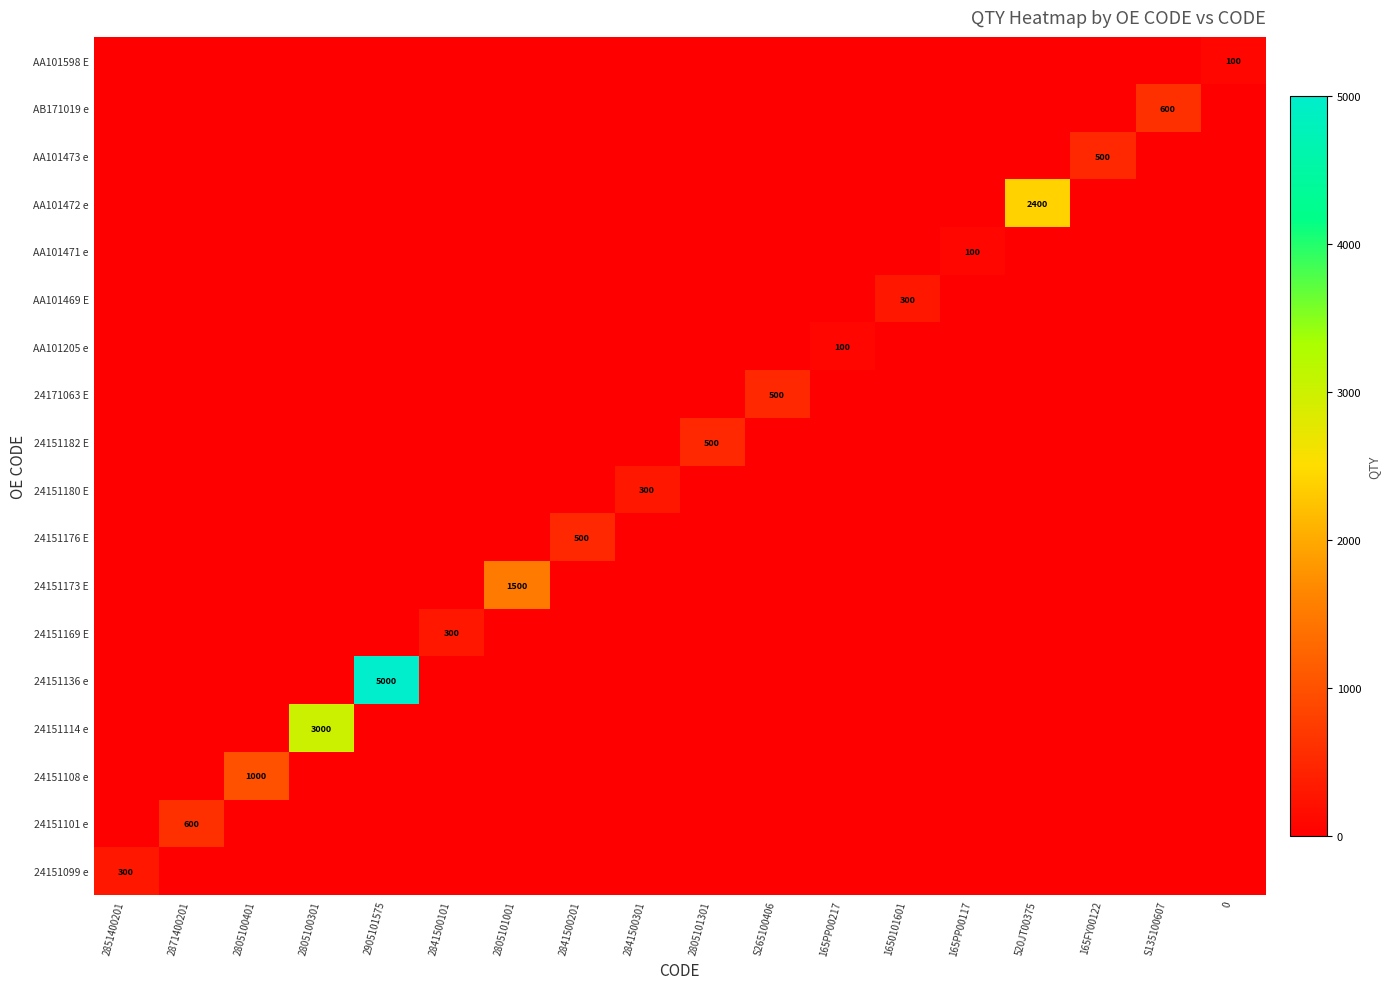

At 165PP00217, list the series in order from smallest to largest.

24151099 e, 24151101 e, 24151108 e, 24151114 e, 24151136 e, 24151169 E, 24151173 E, 24151176 E, 24151180 E, 24151182 E, 24171063 E, AA101469 E, AA101471 e, AA101472 e, AA101473 e, AB171019 e, AA101598 E, AA101205 e